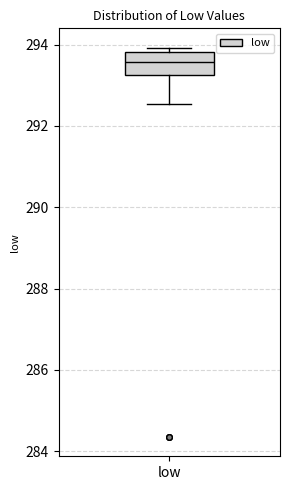

Read this box plot against the y-axis: the position of the median line, the range covered by the box, and the ends of both whiskers. The values are not printed on the chart, so give them approximately, as read against the axis.

median 293.6, box 293.2 to 293.8, whiskers 292.6 to 294.0